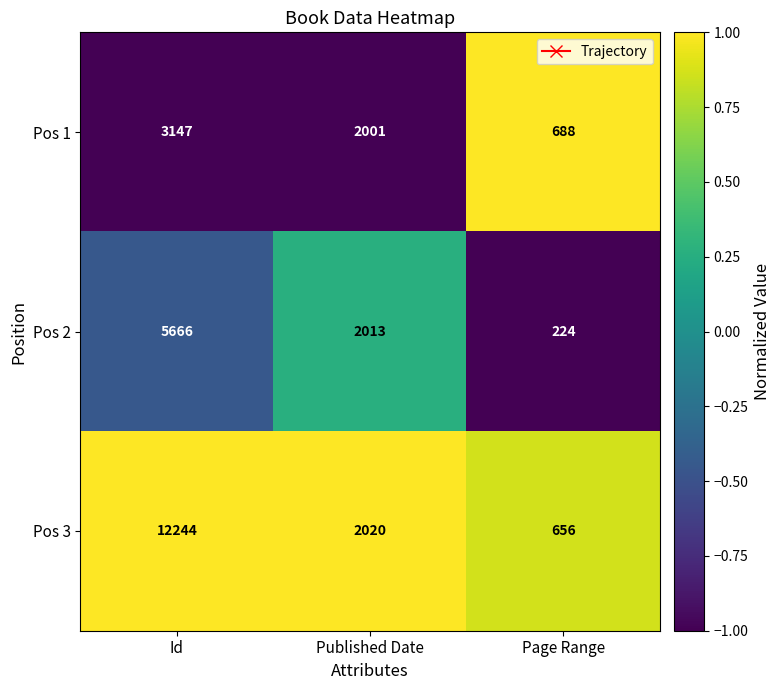

Which series has the widest spread of values?

Pos 3